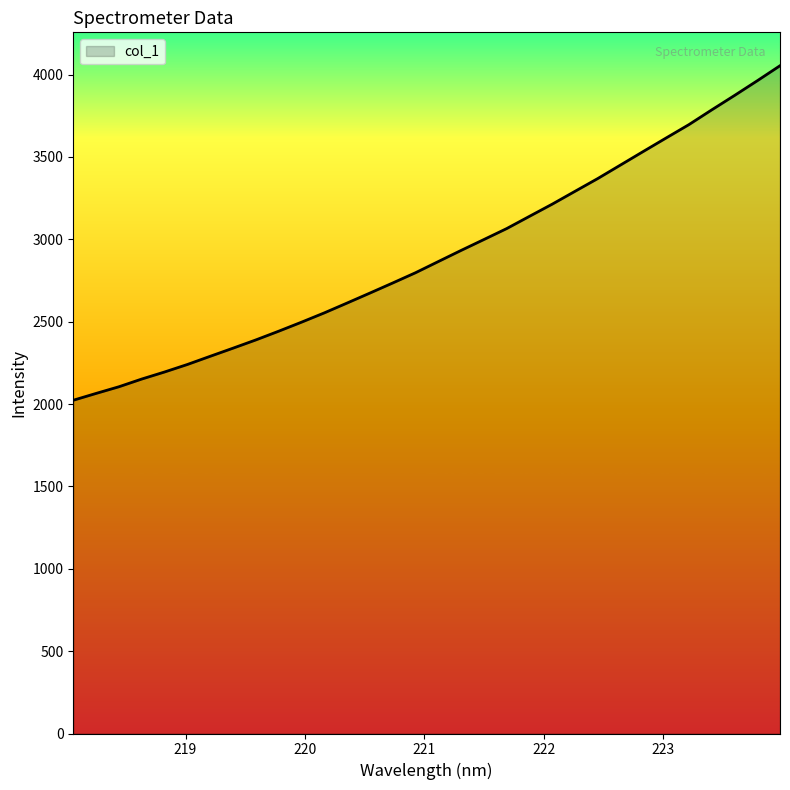

What is the difference between the maximum and minimum values?

2030.8